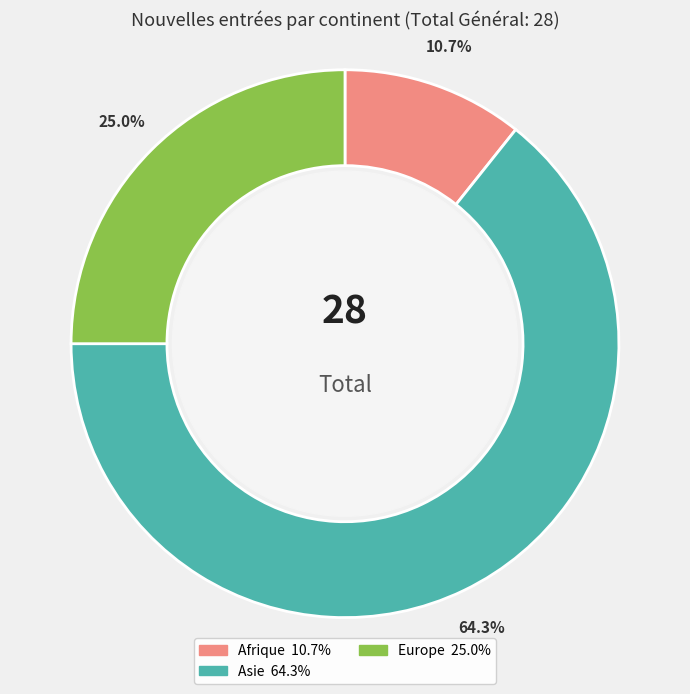

To the nearest percent, what is the average slice percentage?

33%